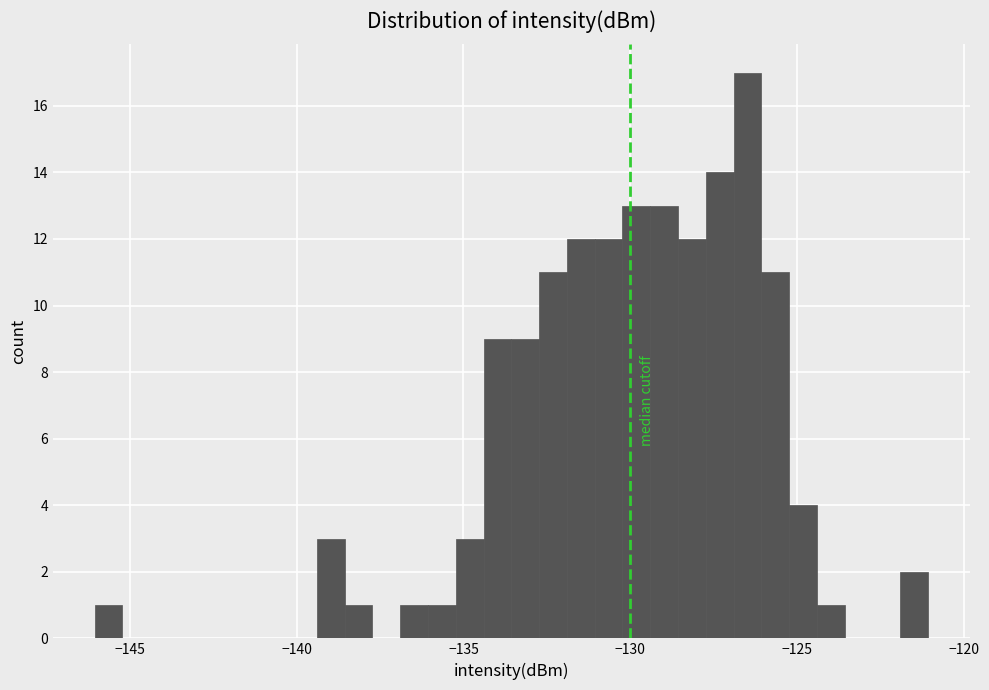

Around what value on the x-axis is the tallest bar? Give the approximate position of its centre, as read against the axis.

-126.5